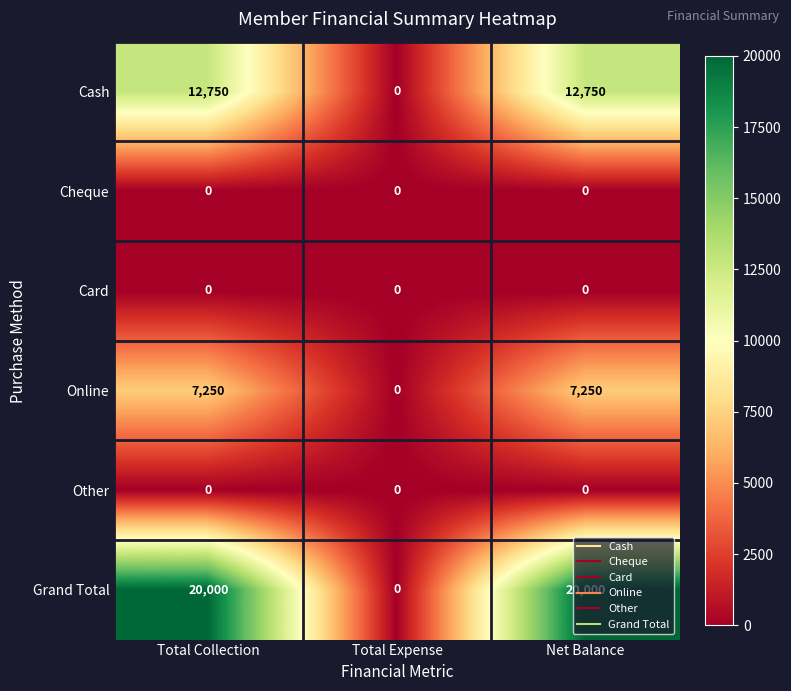

How many series are shown in this chart?

6